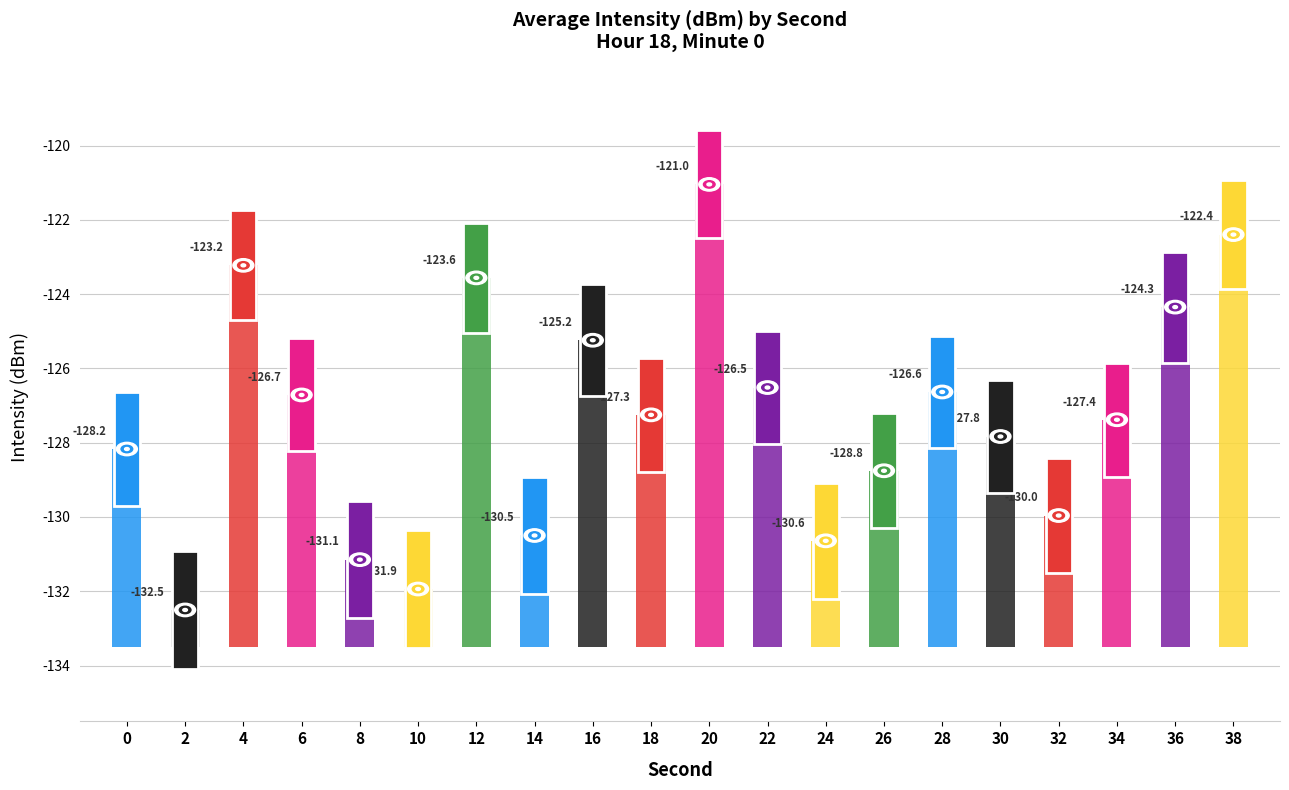

What is the minimum value shown in the chart?

-132.5